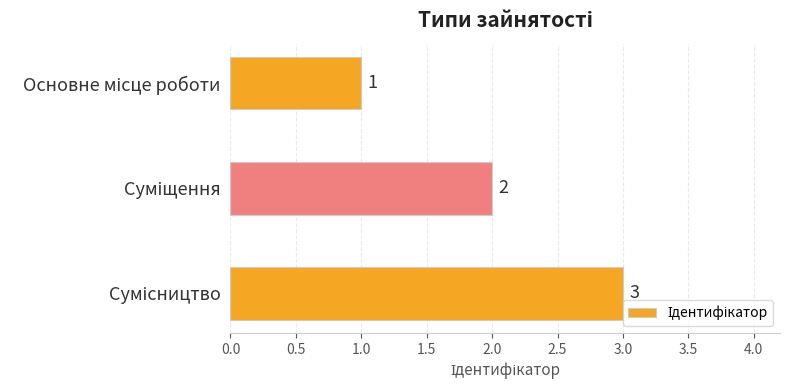

What is the greatest value displayed?

3